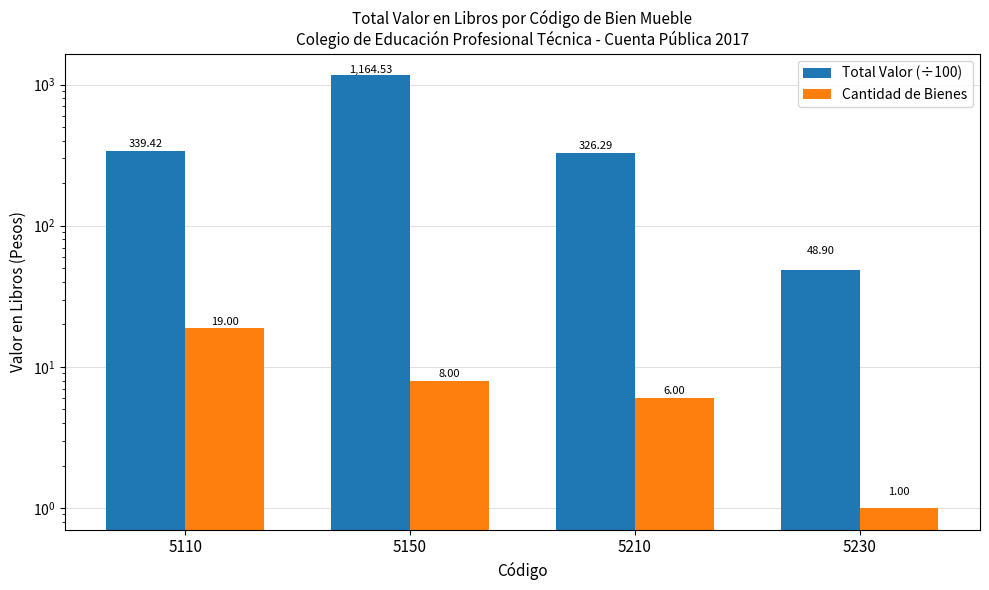

What is the difference between the maximum and minimum values in the Total Valor (÷100) series?

1115.6